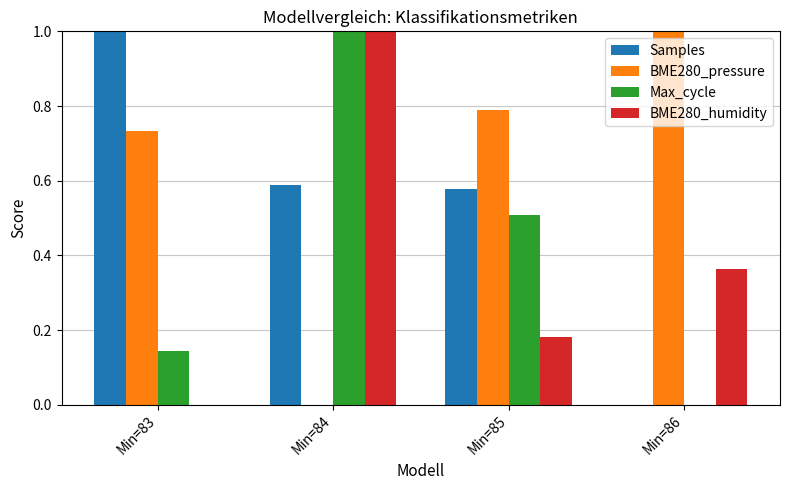

Which category has the highest value in the Max_cycle series?

Min=84